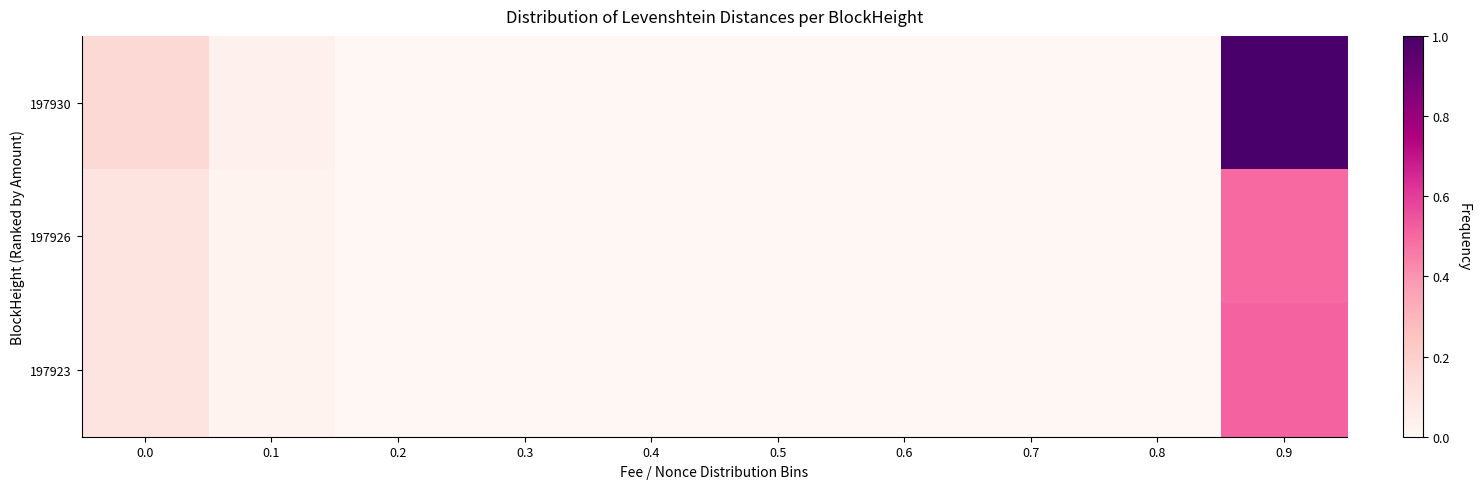

At how many categories does at least one series exceed 0?

3